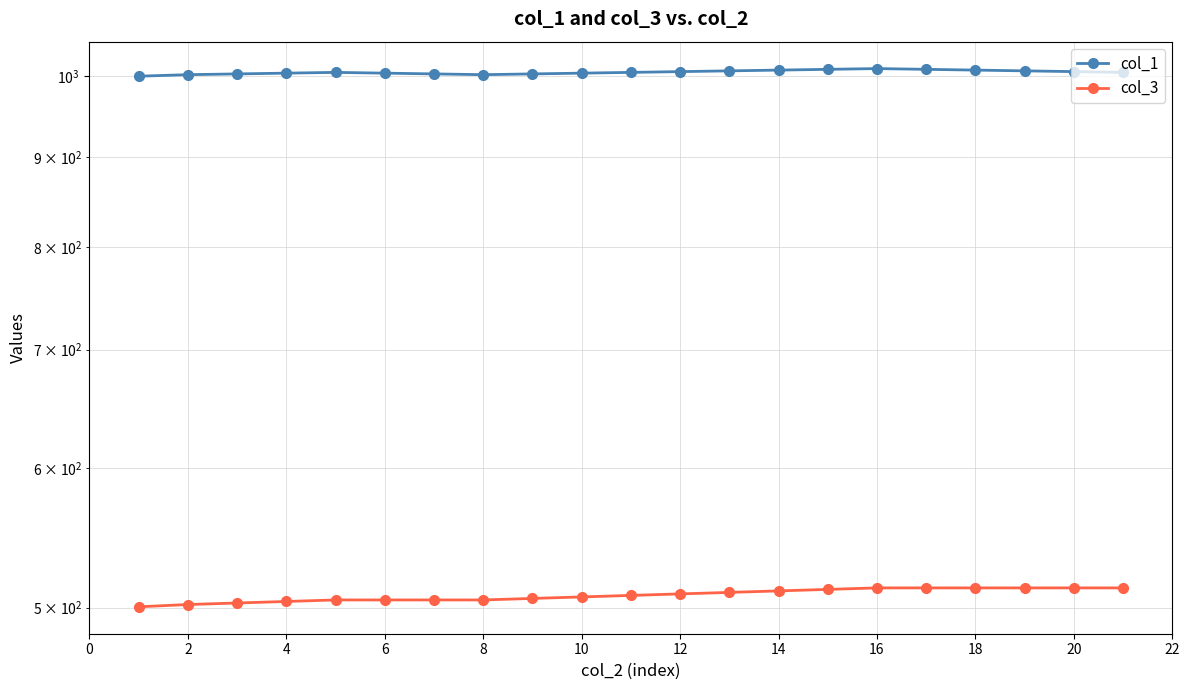

Which series has the widest spread of values?

col_3